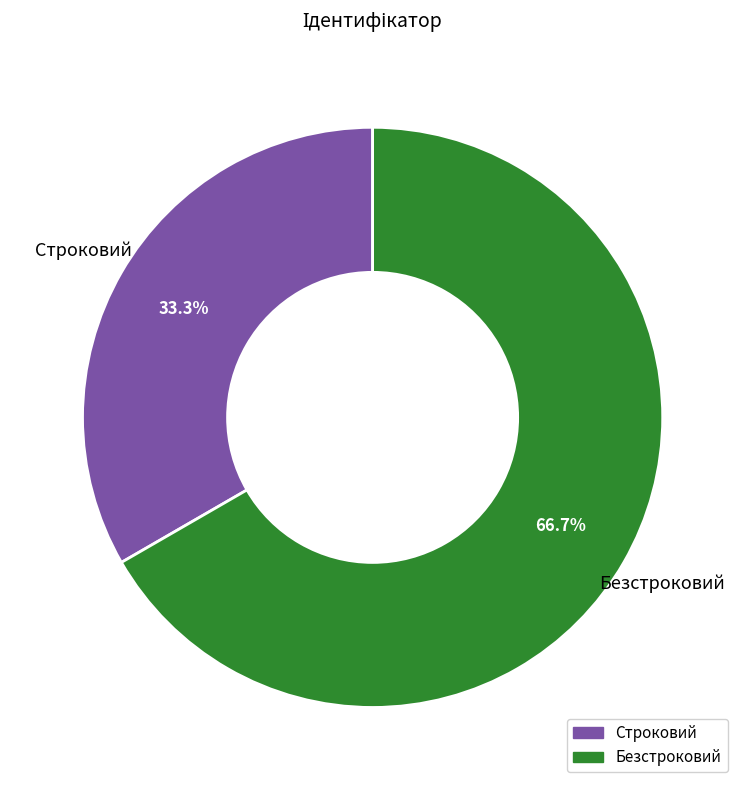

What percentage is the Безстроковий slice, to the nearest percent?

67%